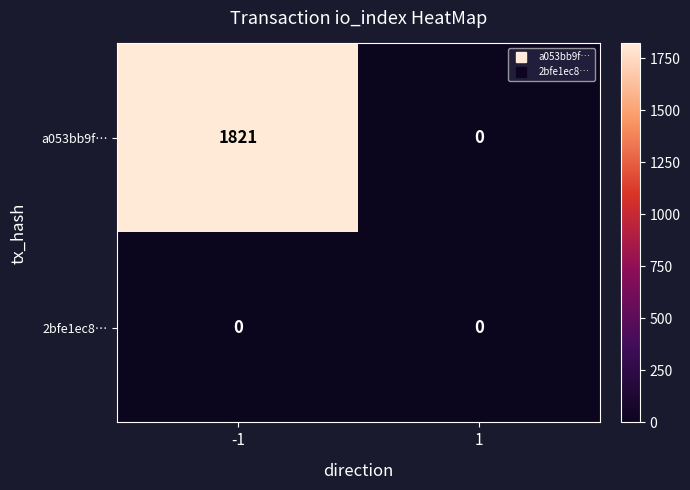

Which series changed the most between -1 and 1?

a053bb9f…